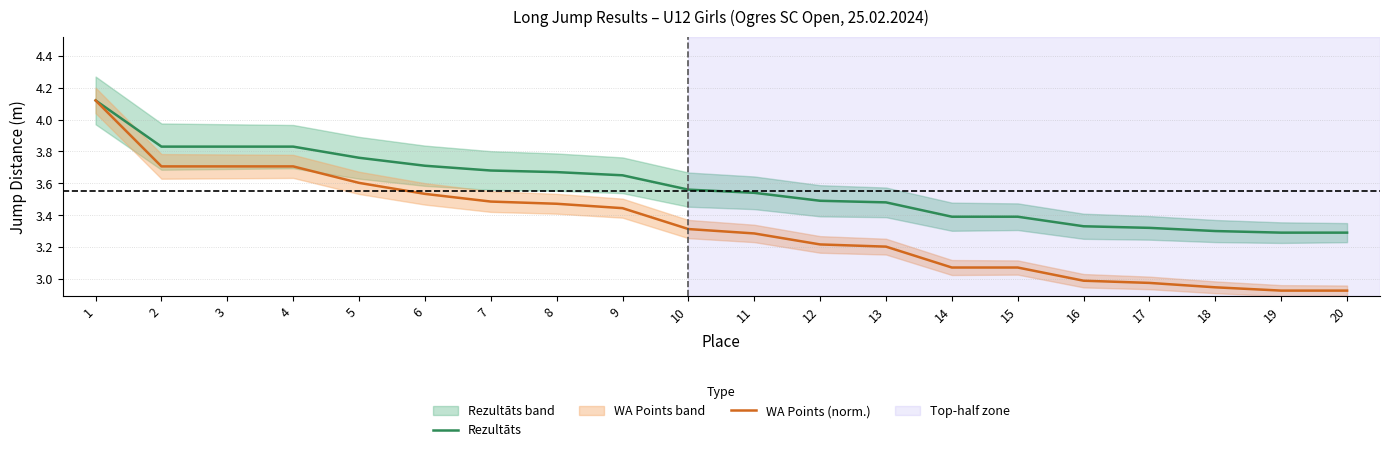

Count the number of data series in this chart.

2